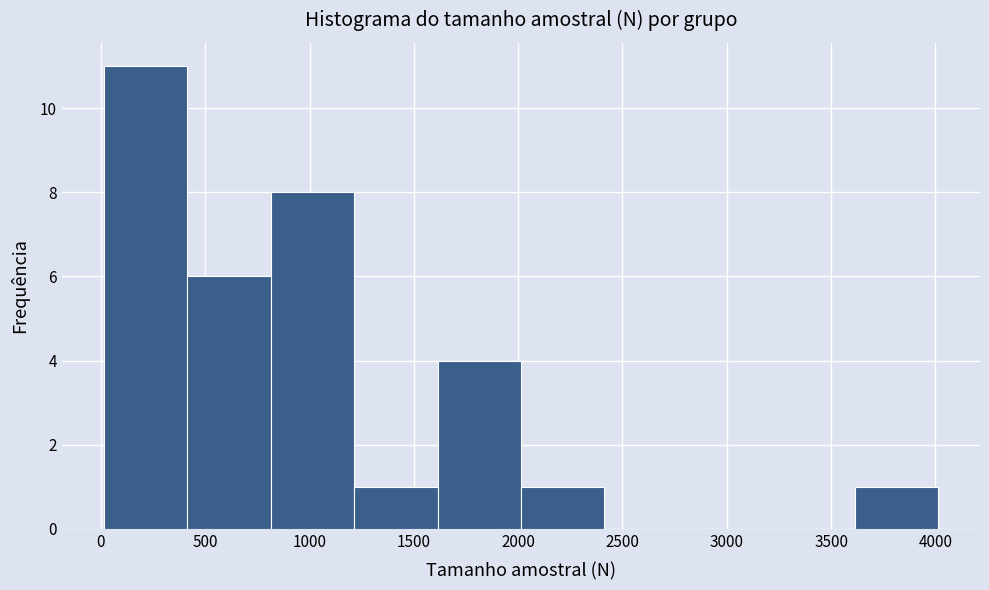

What is the height of the bar covering 1200 to 1600 on the x-axis? Neither the bar edges nor the heights are printed on the chart, so give them approximately, as read against the axes.

1